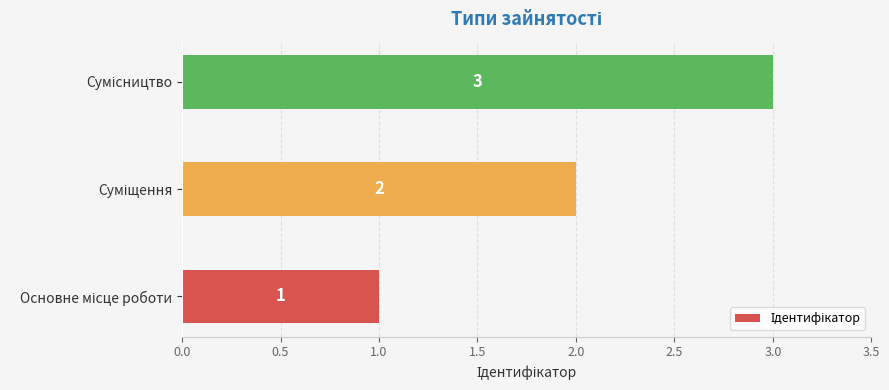

How many values are below 2?

1